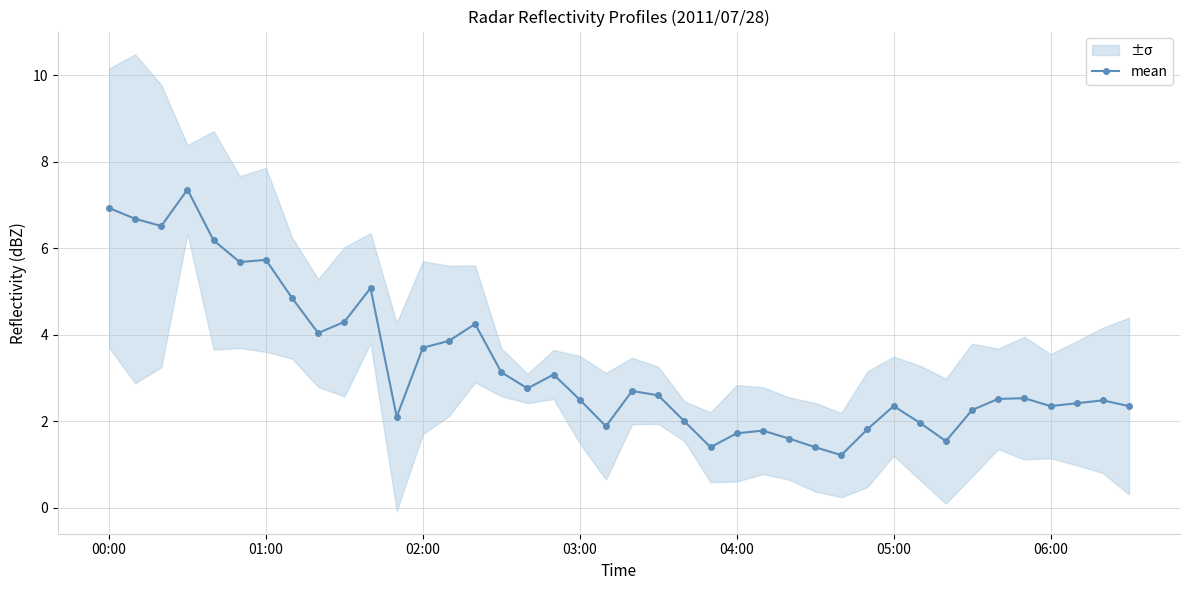

True or false: mean has more than 0 interior local peaks.

True